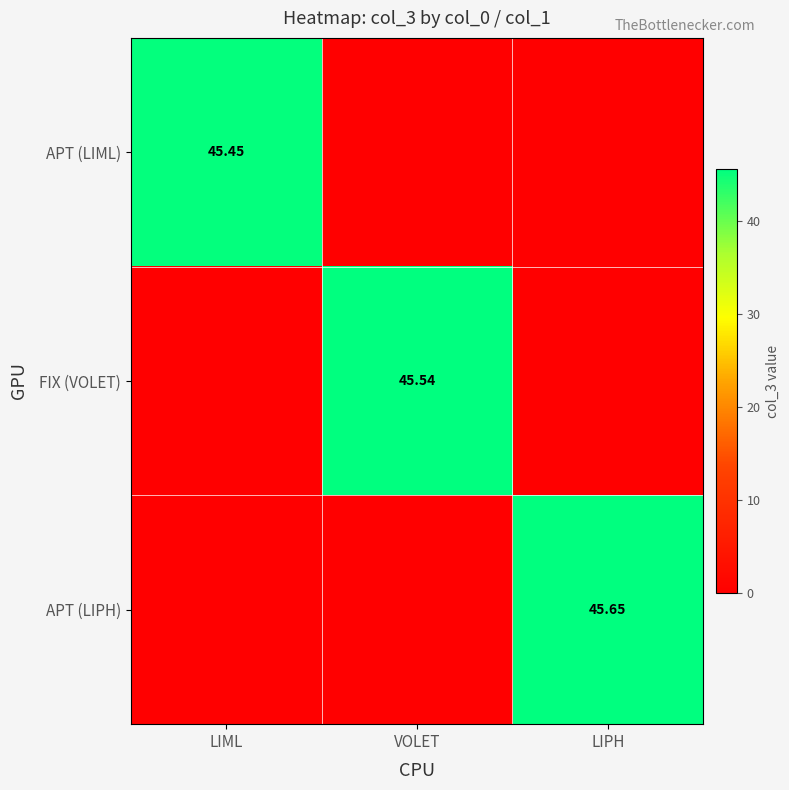

How many values in the APT (LIPH) series exceed 0?

1